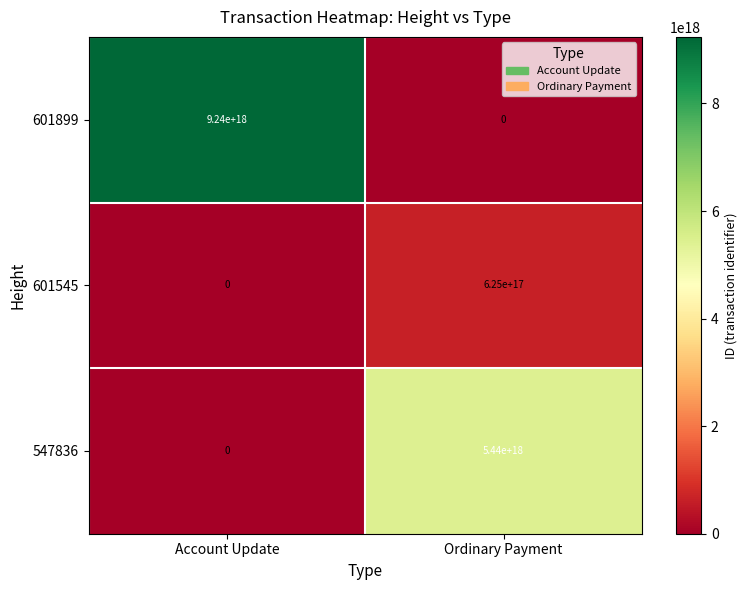

The 601545 series shows 625000000000000000 at Ordinary Payment. True or false?

True